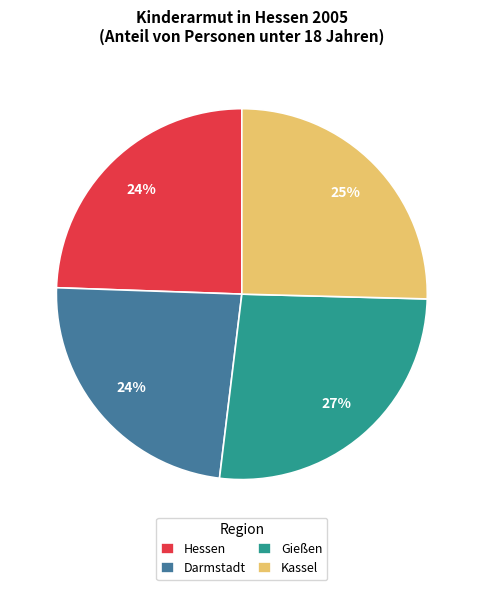

Between Darmstadt and Gießen, which is larger?

Gießen